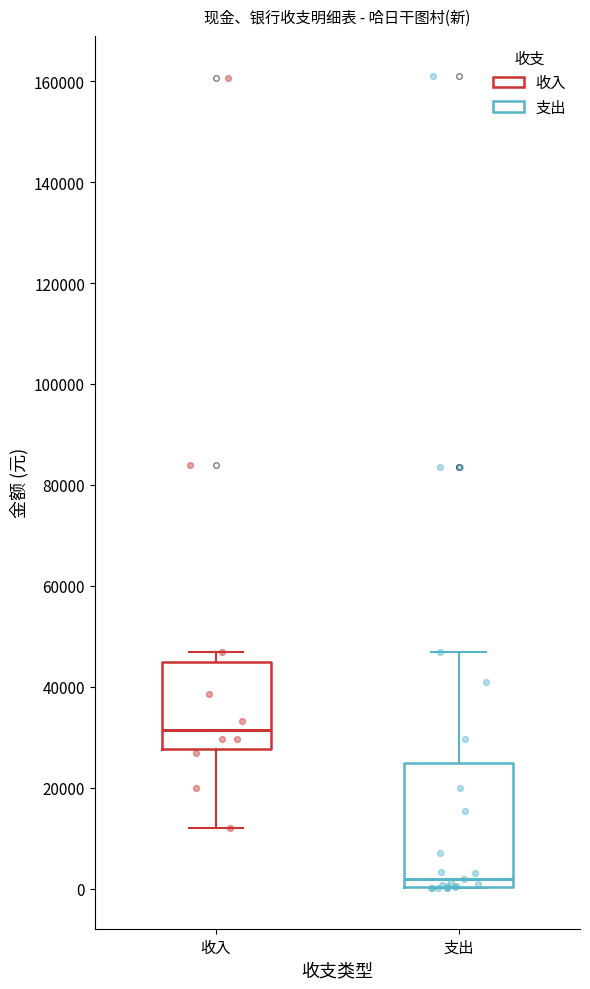

Reading left to right, transcribe this box plot: for each box, give where its median line is, the range the box spans, and where its two whiskers end, as read against the y-axis. The values are not printed on the chart, so give them approximately, as read against the axis.

收入: median 32000, box 28000 to 44000, whiskers 12000 to 48000
支出: median 2000, box 0 to 24000, whiskers 0 to 46000